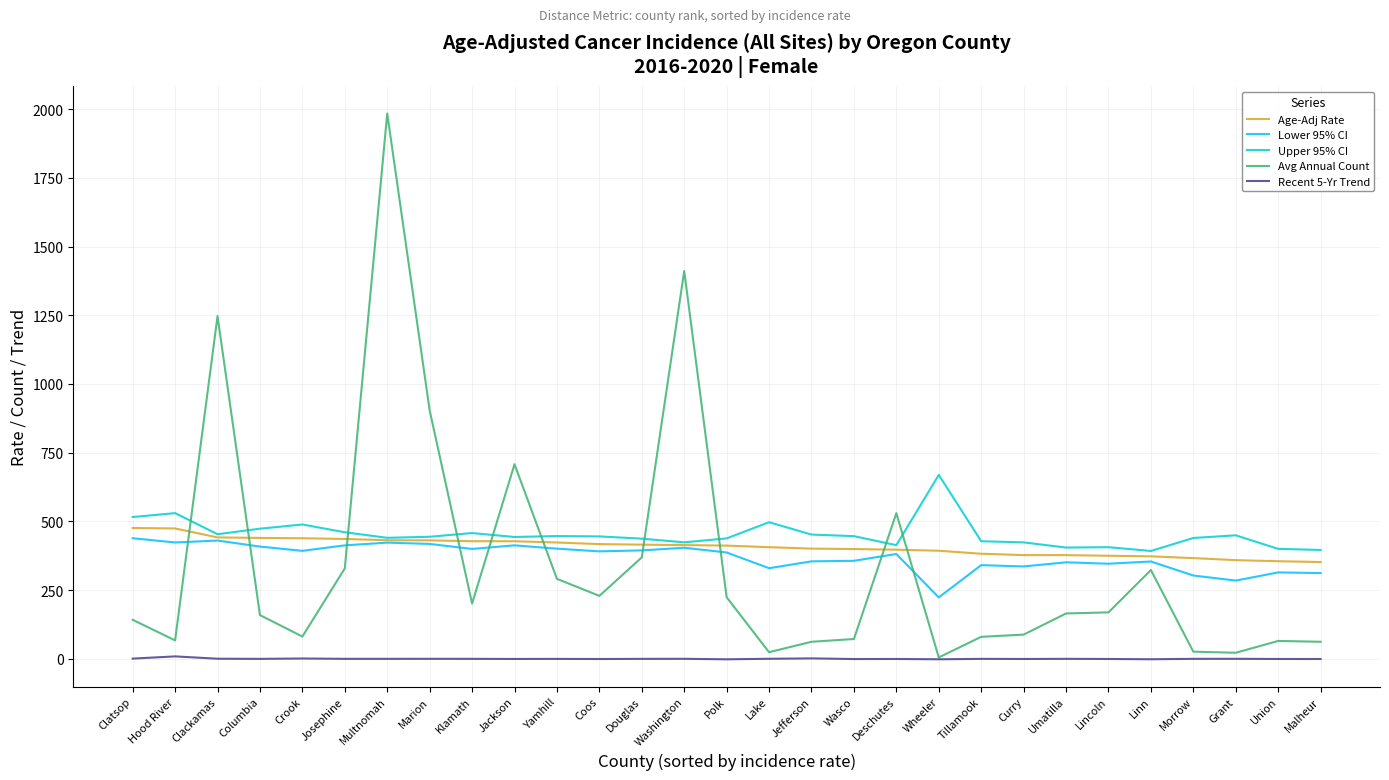

Is the value of Lower 95% CI at Klamath greater than the value of Age-Adj Rate at Malheur?

Yes